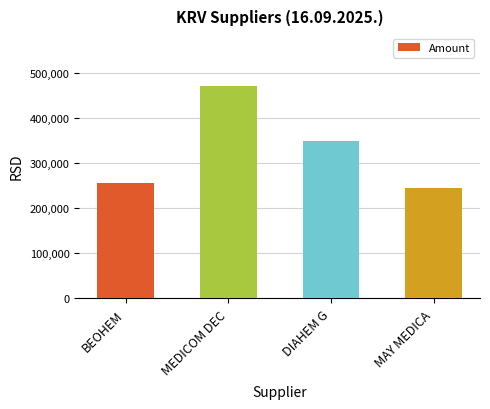

Rank the categories by value from highest to lowest.

MEDICOM DEC, DIAHEM G, BEOHEM, MAY MEDICA